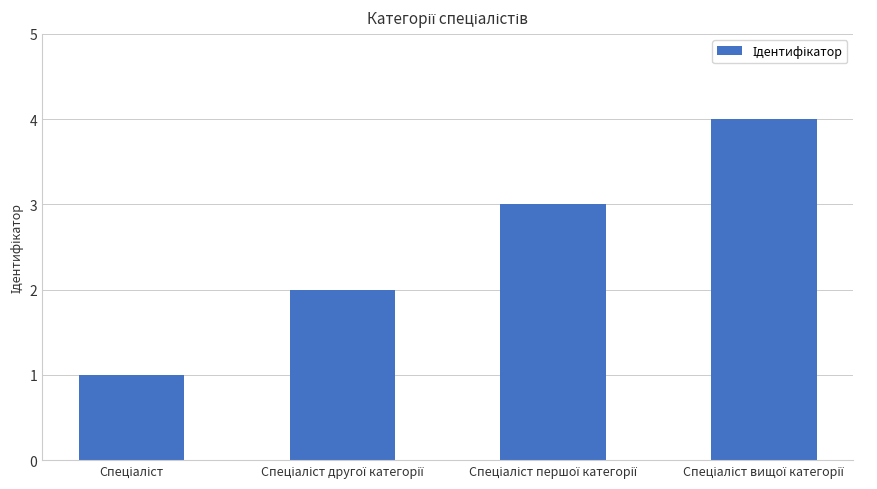

What is the sum of all values?

10